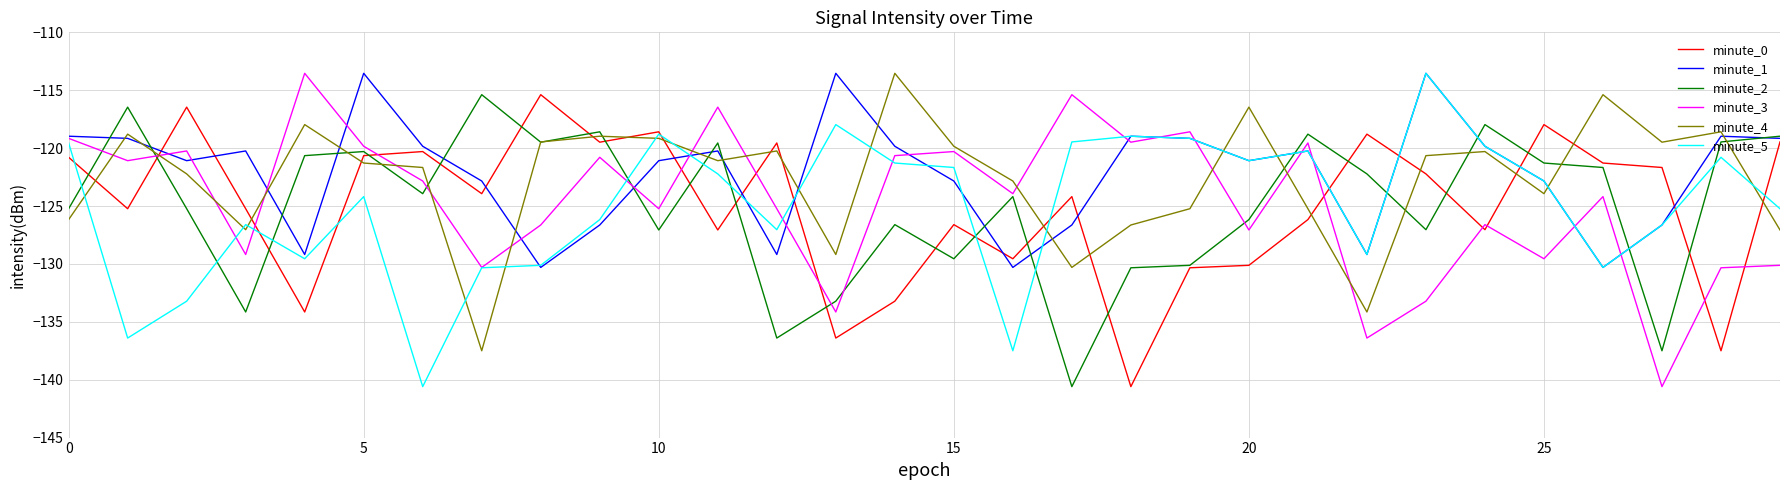

What is the minimum value shown in the chart?

-140.6